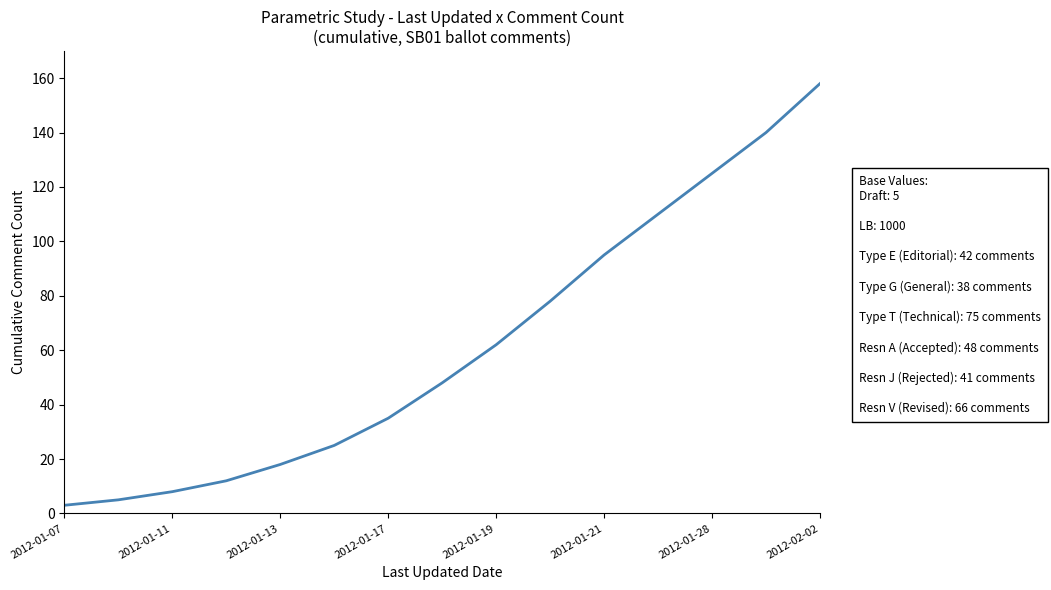

What is the greatest value displayed?

158